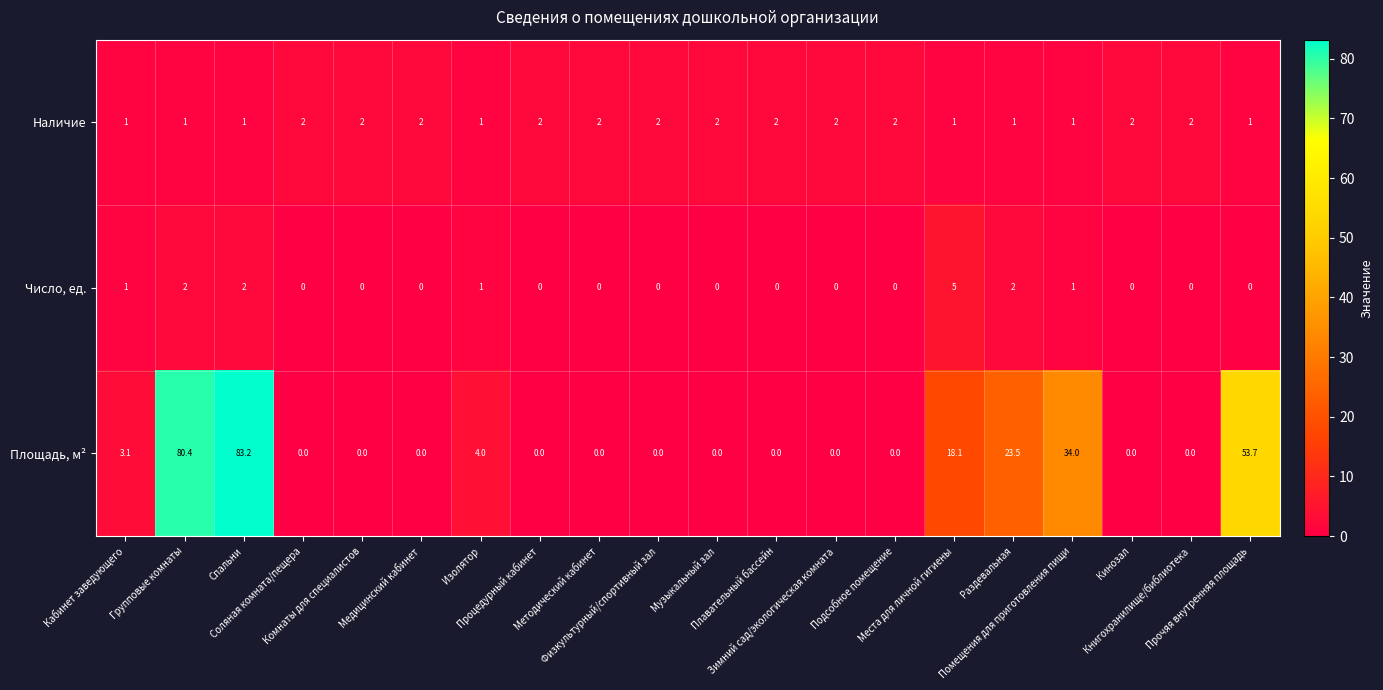

Count the Число, ед. values in the range 0 to 1.

16